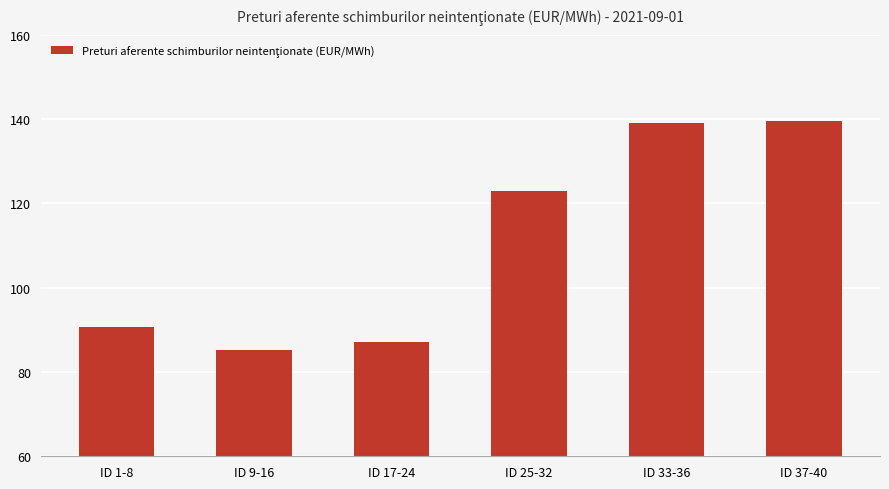

At which category does the chart reach its minimum across all series?

ID 9-16